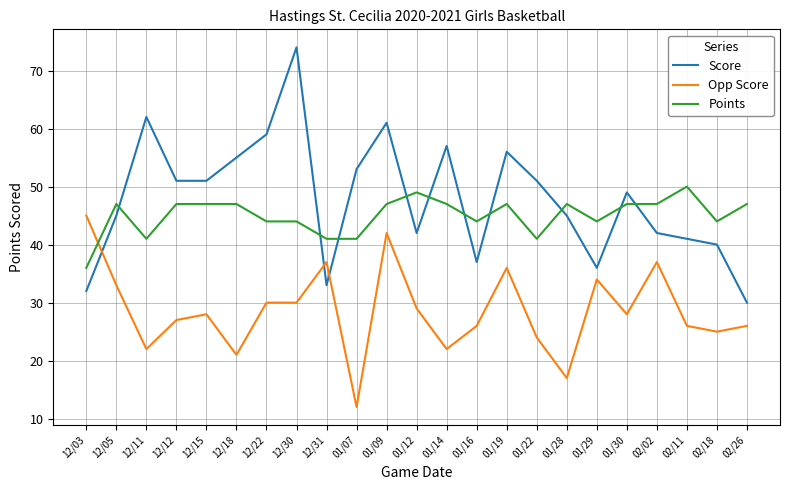

Which series has the widest spread of values?

Score